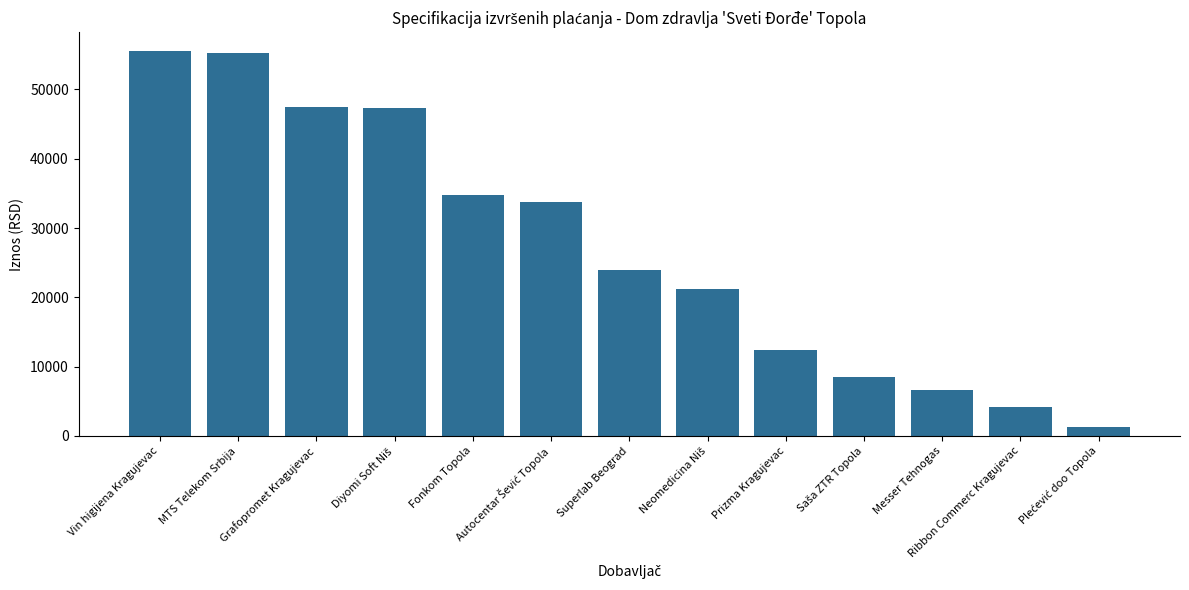

Read the value at Messer Tehnogas.

6684.5